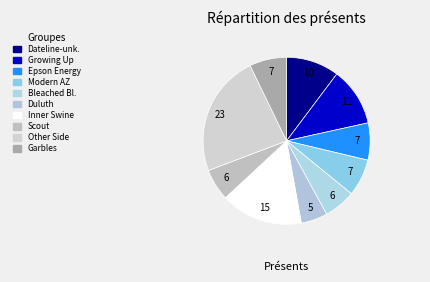

What is the smallest slice in the pie chart?

I've been to Duluth